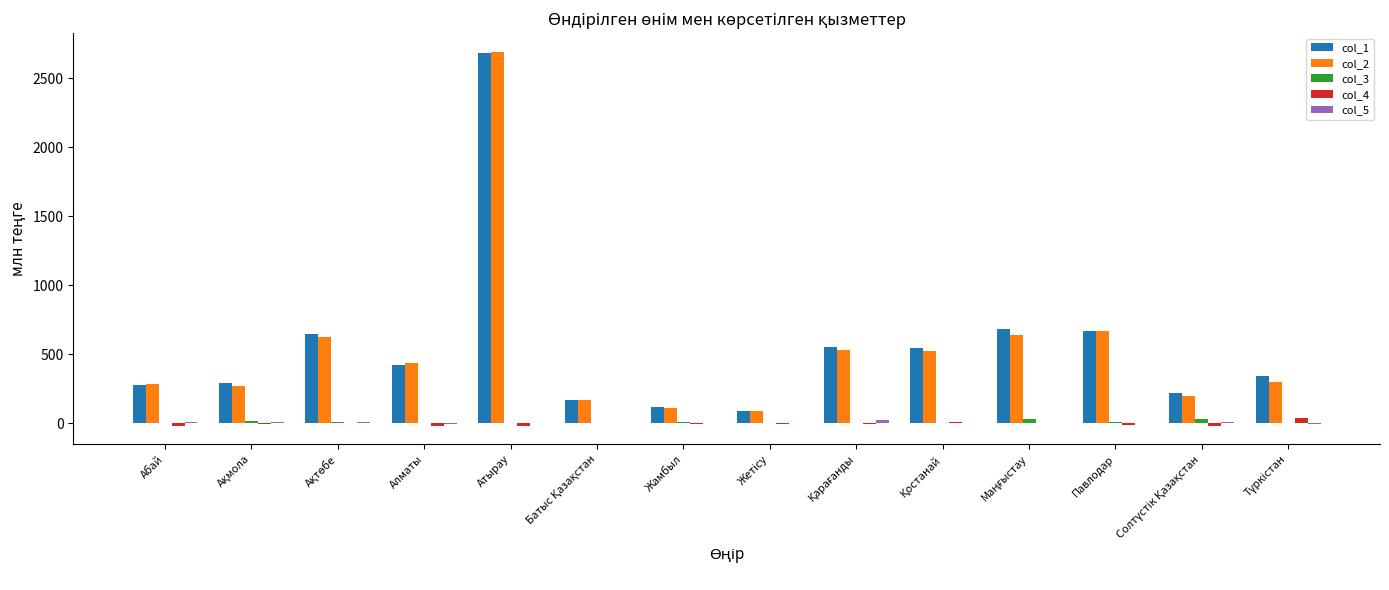

What is the maximum value for col_2?

2690.5